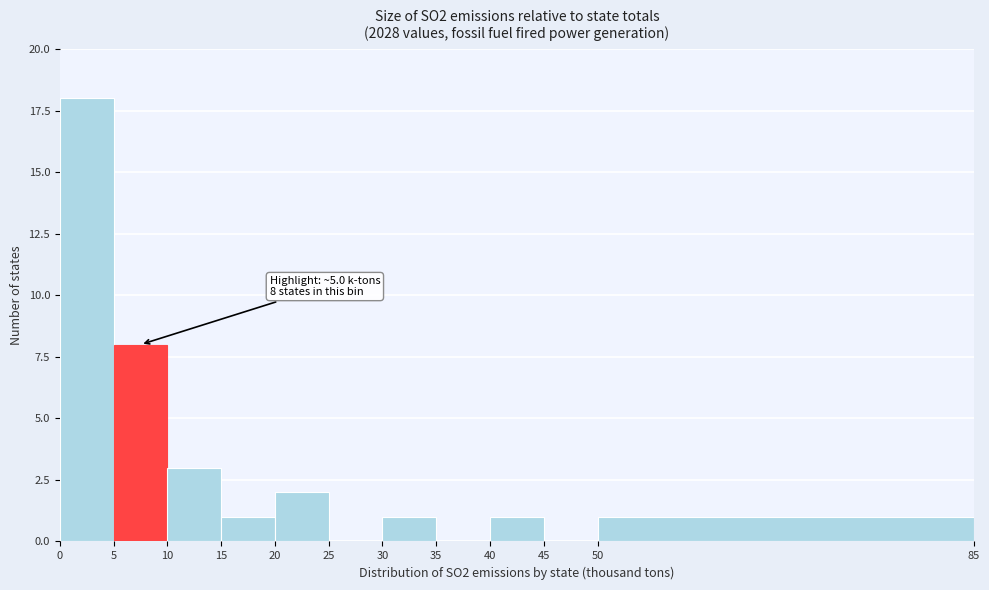

Which range on the x-axis has the tallest bar?

0 to 5